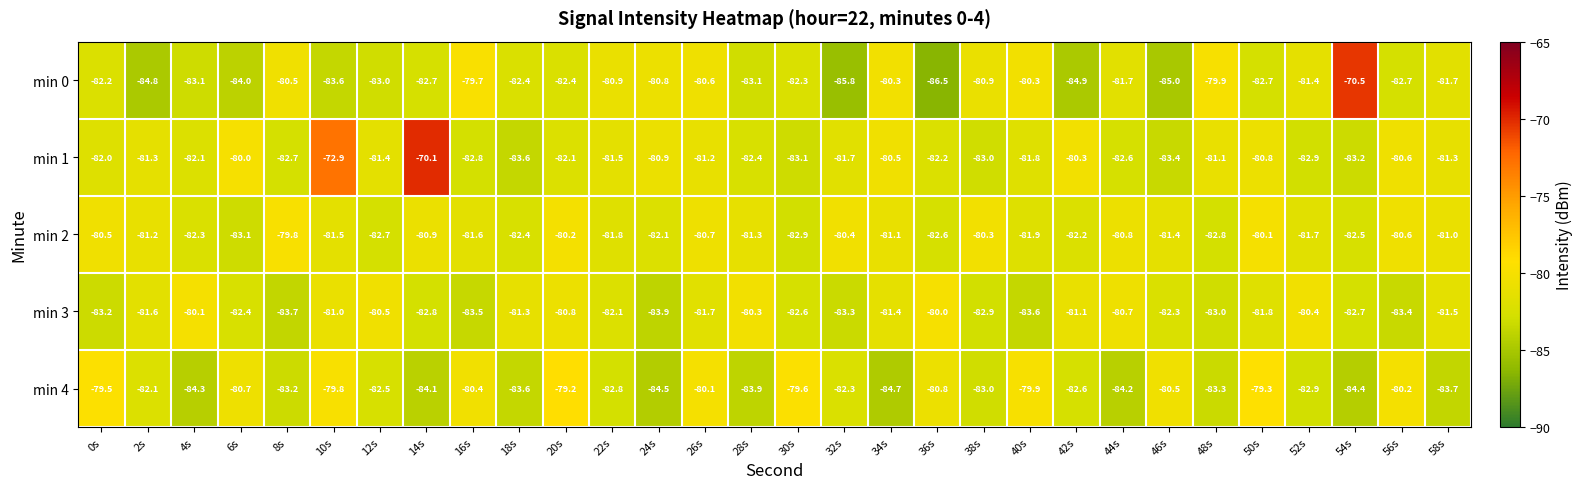

The value of min 1 at 42s is -20.3. True or false?

False